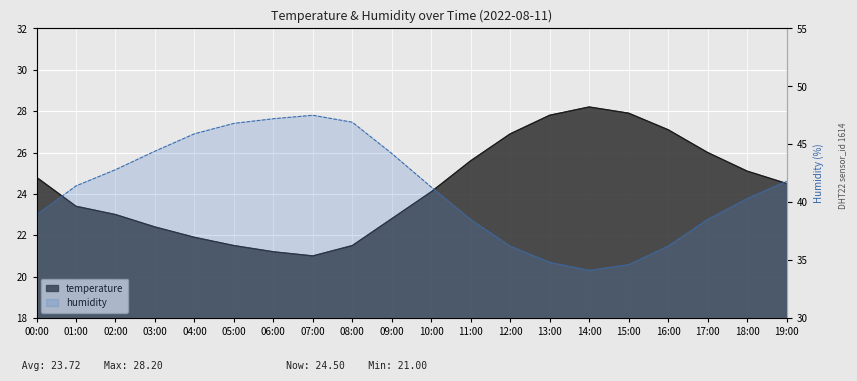

What is the smallest value displayed?

21.0